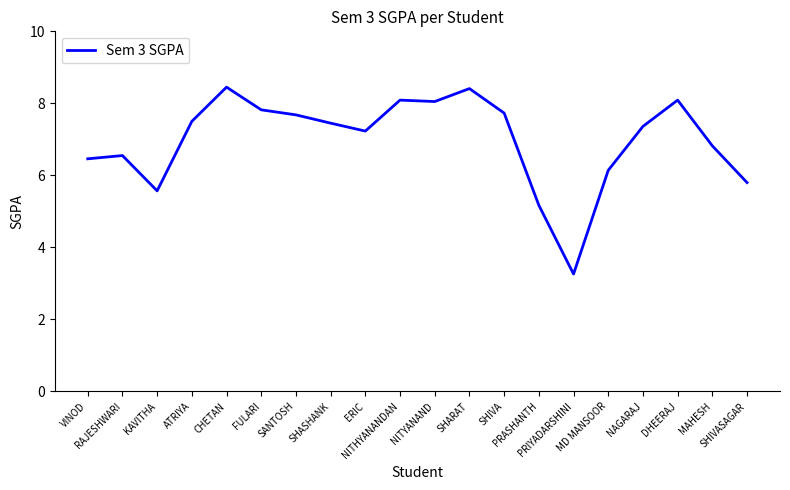

Is it true that the value at KAVITHA is 5.6?

True